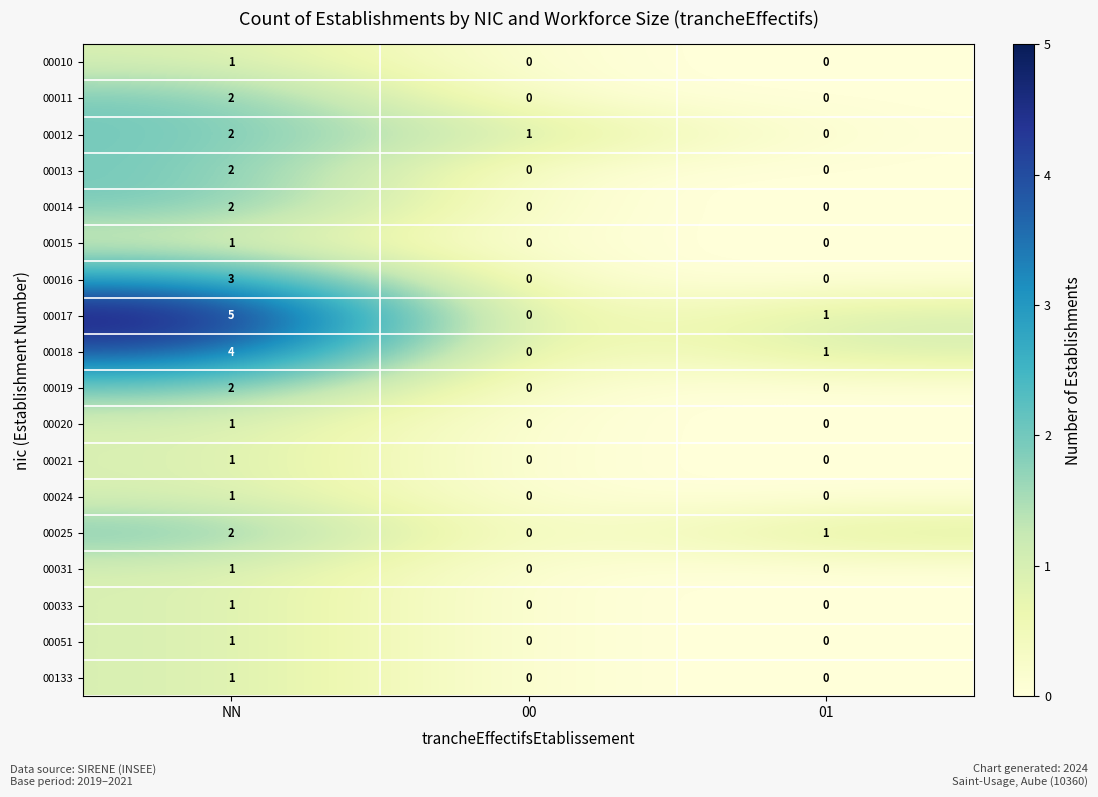

How many 00031 values are between 0 and 1?

3